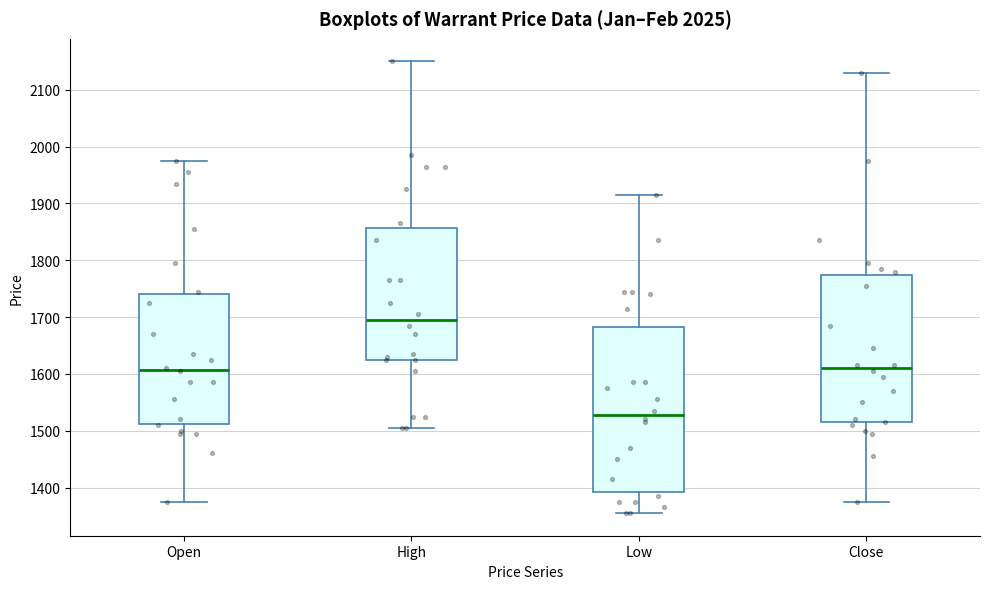

Comparing the boxes themselves (not the whiskers), which one is the tallest?

Low